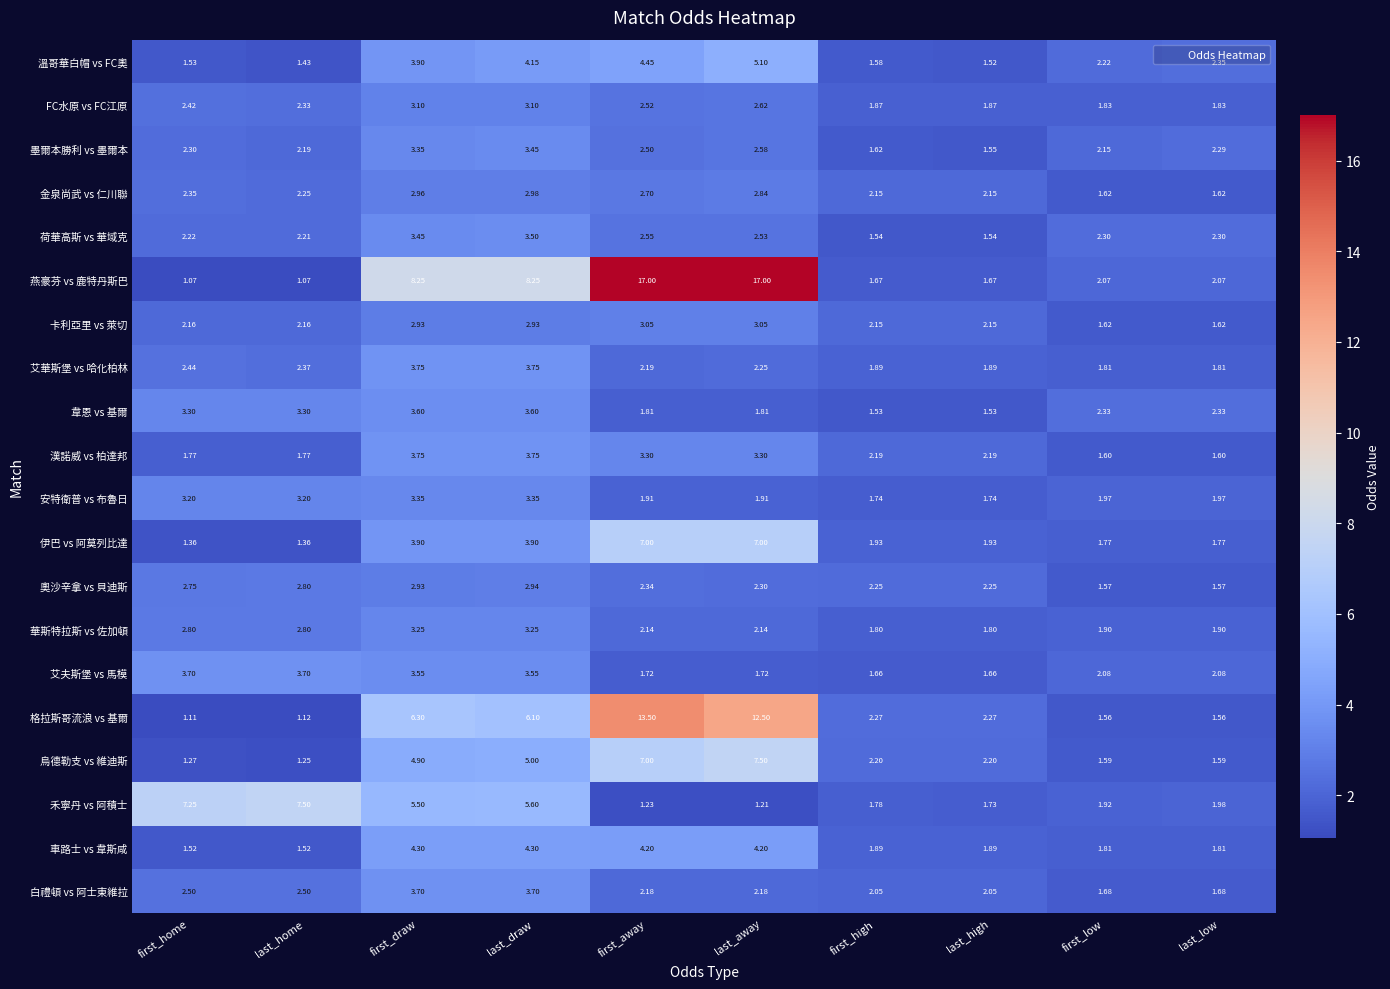

At which label does 溫哥華白帽 vs FC奧 reach its minimum?

last_home